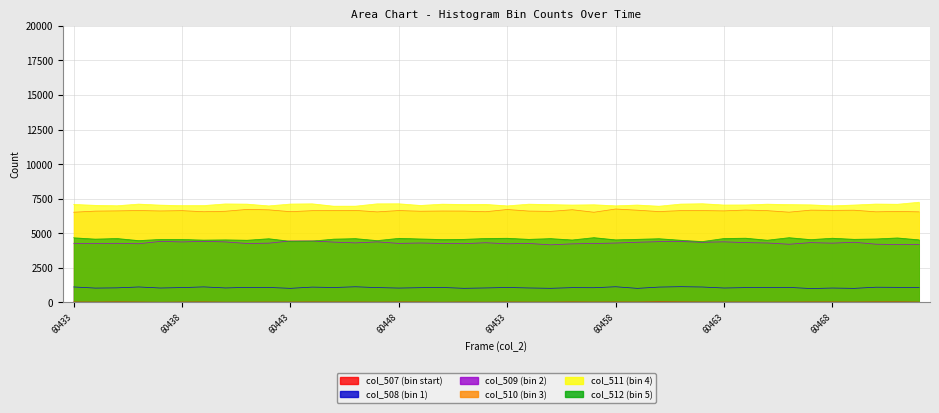

How many interior local peaks does the col_508 series have?

13